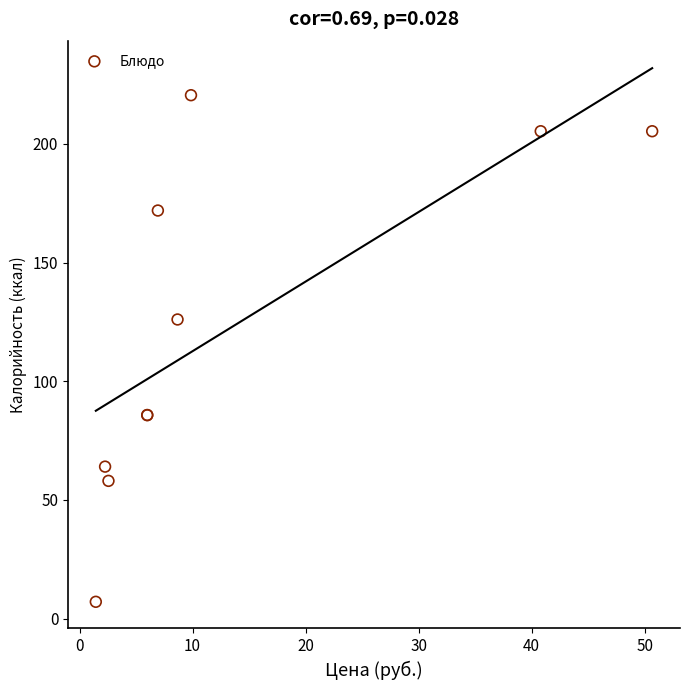

What Y value in the scatter plot is closest to 113?

126.0